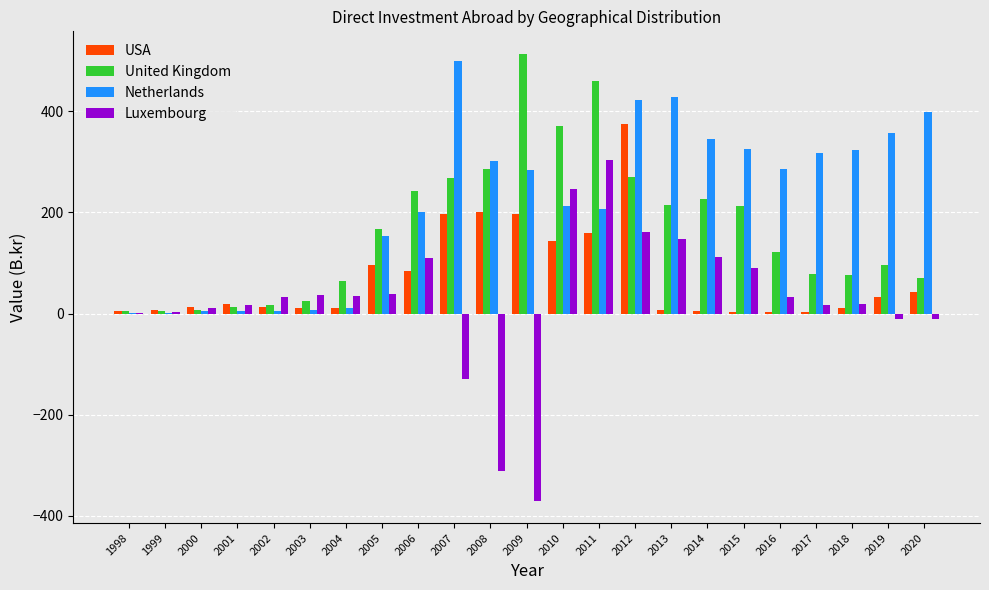

True or false: Netherlands has a value of 152.9 at 2005.

True